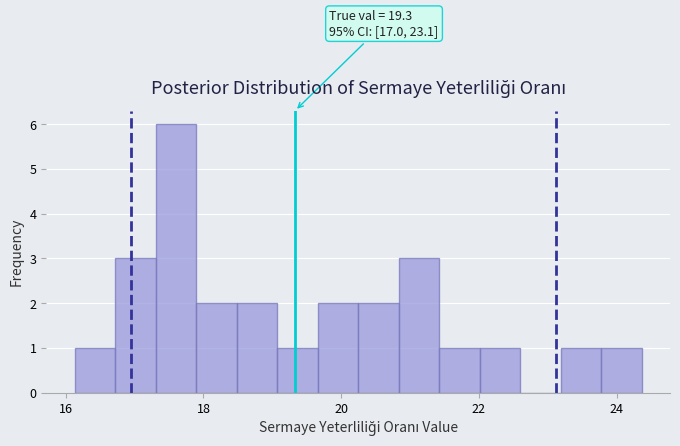

Around what value on the x-axis is the tallest bar? Give the approximate position of its centre, as read against the axis.

17.6